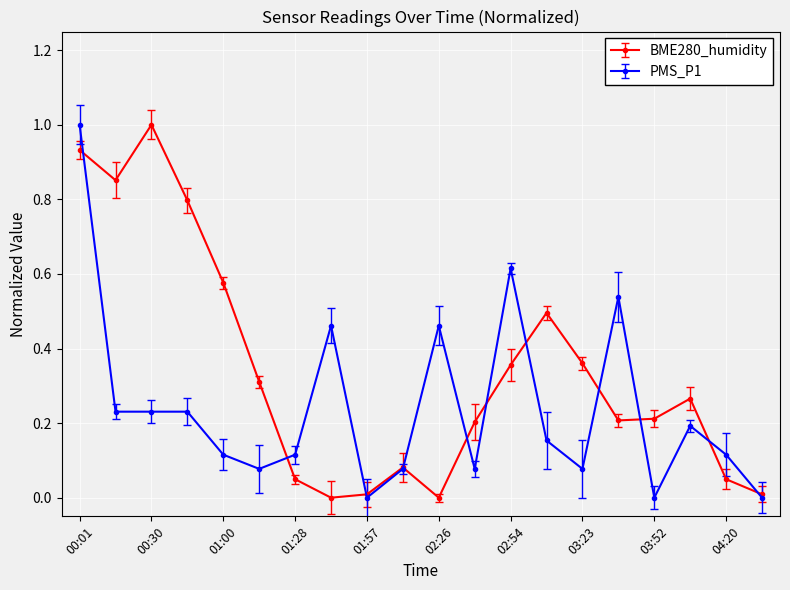

List the series in order of their overall mean, highest first.

BME280_humidity, PMS_P1